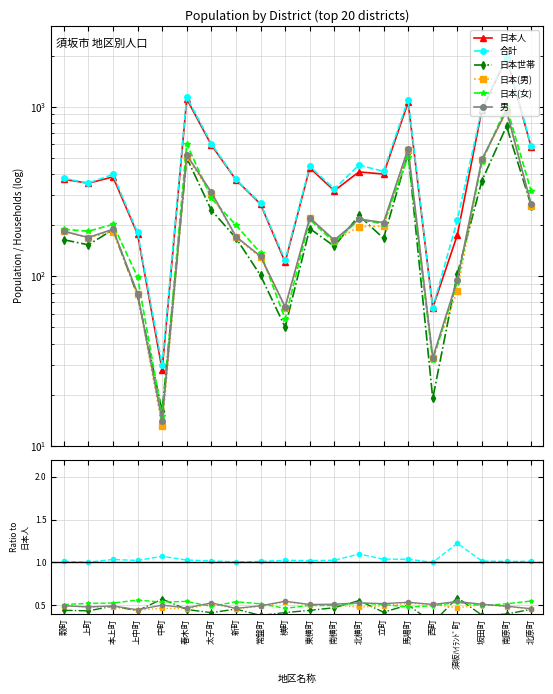

How many times do 日本世帯 and 日本(女) cross each other?

8